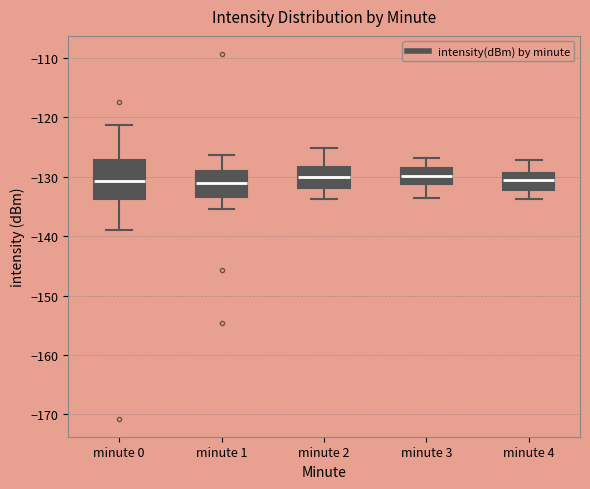

Reading left to right, read every box against the y-axis: the position of its median line, the range the box covers, and the ends of its whiskers. The values are not printed on the chart, so give them approximately, as read against the axis.

minute 0: median -131, box -134 to -127, whiskers -139 to -121
minute 1: median -131, box -133 to -129, whiskers -135 to -126
minute 2: median -130, box -132 to -128, whiskers -134 to -125
minute 3: median -130, box -131 to -128, whiskers -134 to -127
minute 4: median -130, box -132 to -129, whiskers -134 to -127